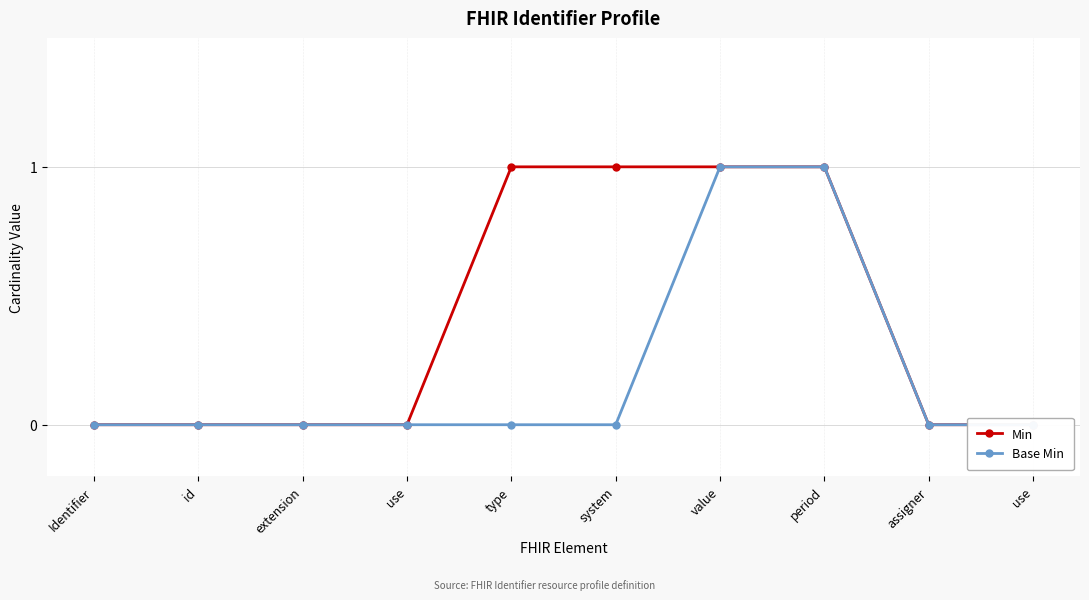

Which category has the lowest value across all series?

Identifier